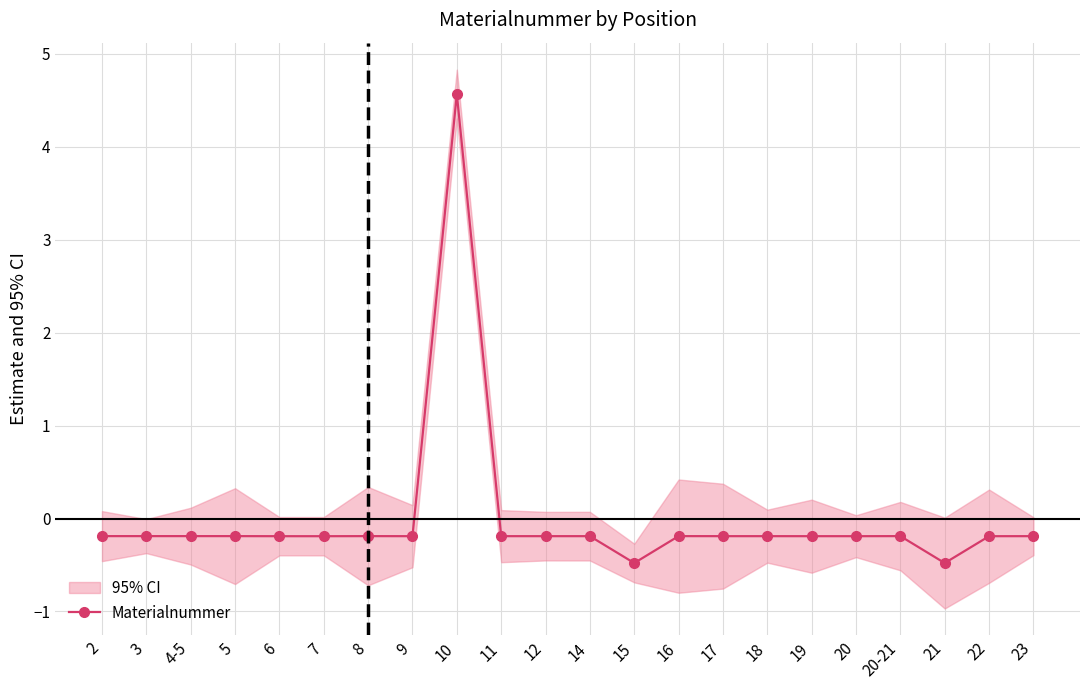

How many data points are less than 0?

21